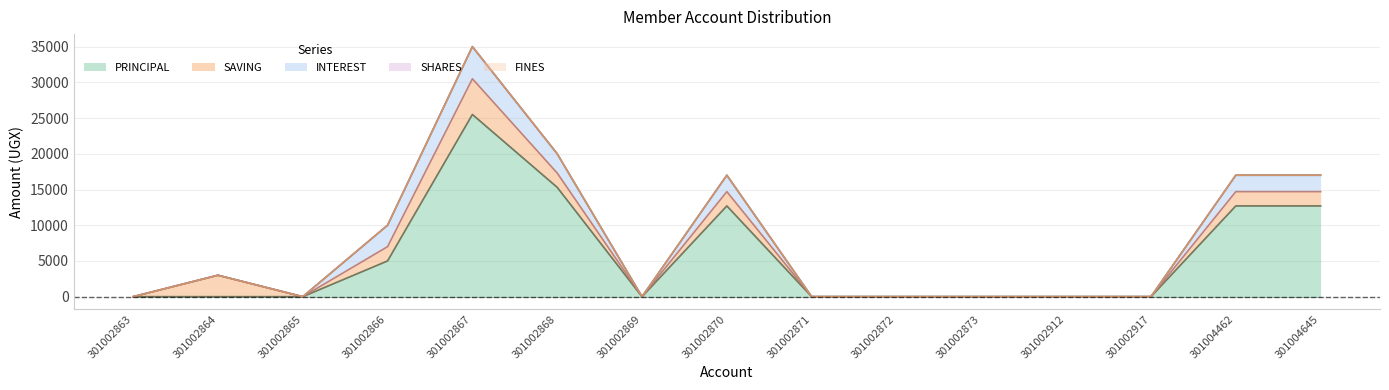

What is the difference between the second highest and minimum values in the PRINCIPAL series?

15300